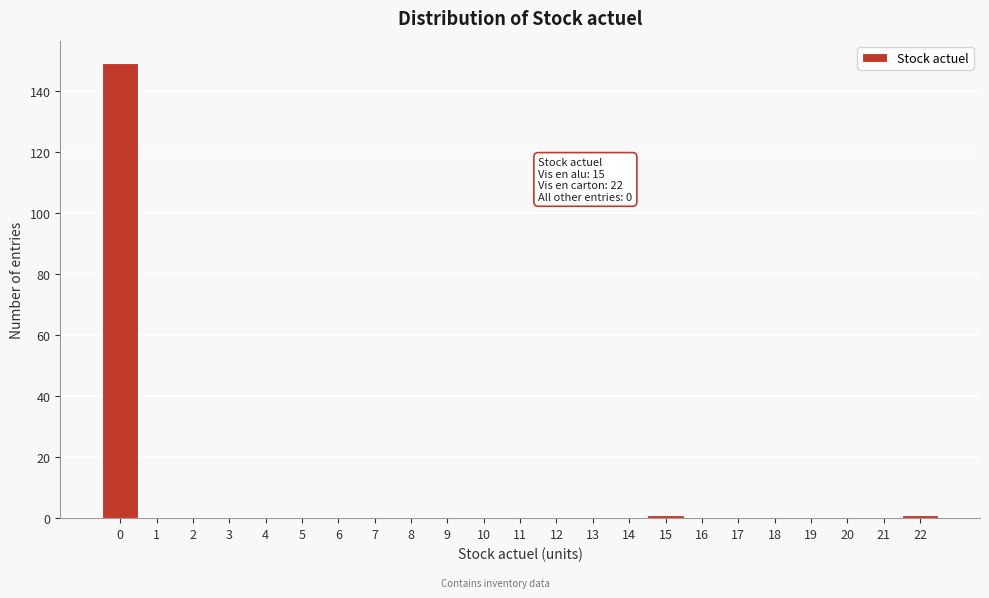

Reading left to right, list all the values displayed in this chart.

0=149	1=0	2=0	3=0	4=0	5=0	6=0	7=0	8=0	9=0	10=0	11=0	12=0	13=0	14=0	15=1	16=0	17=0	18=0	19=0	20=0	21=0	22=1